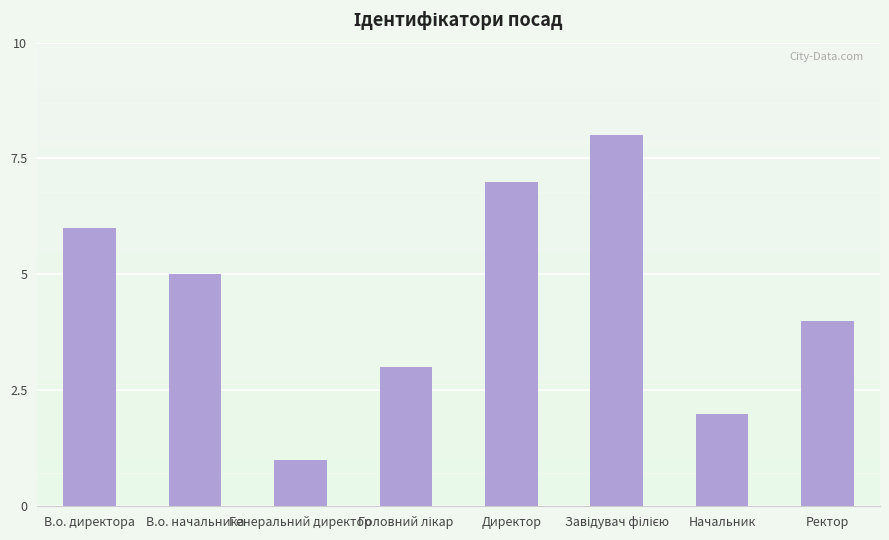

The value at Директор is 3. True or false?

False